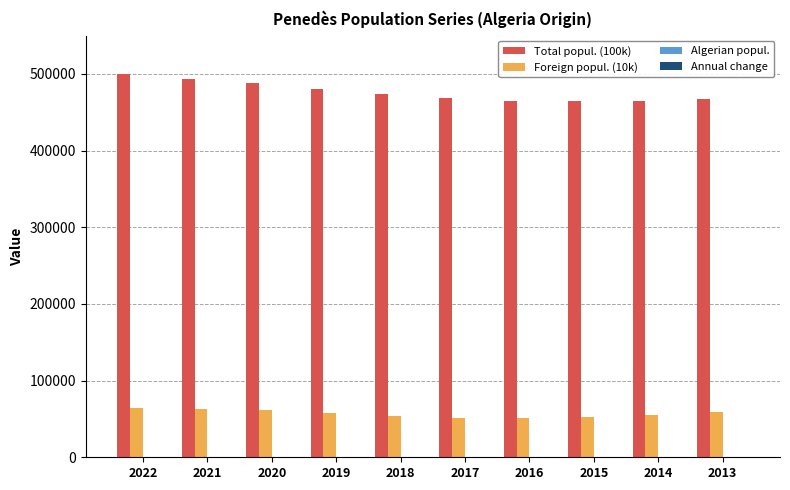

Which series has the largest total across all categories?

Total popul. (100k)